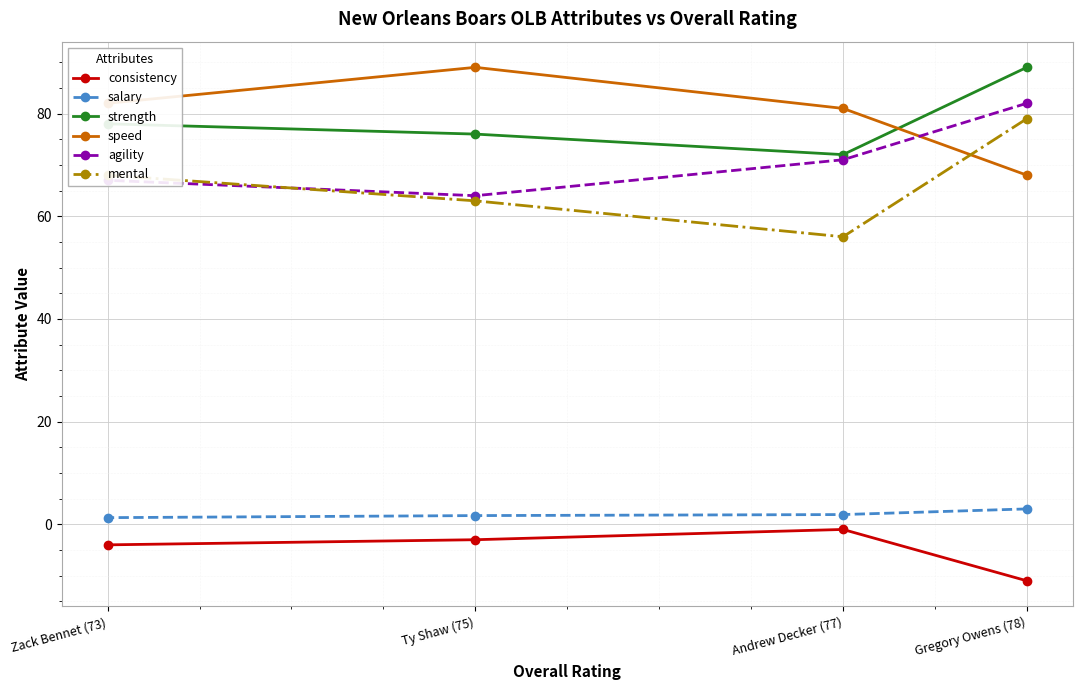

How many data points in mental are less than 68?

2